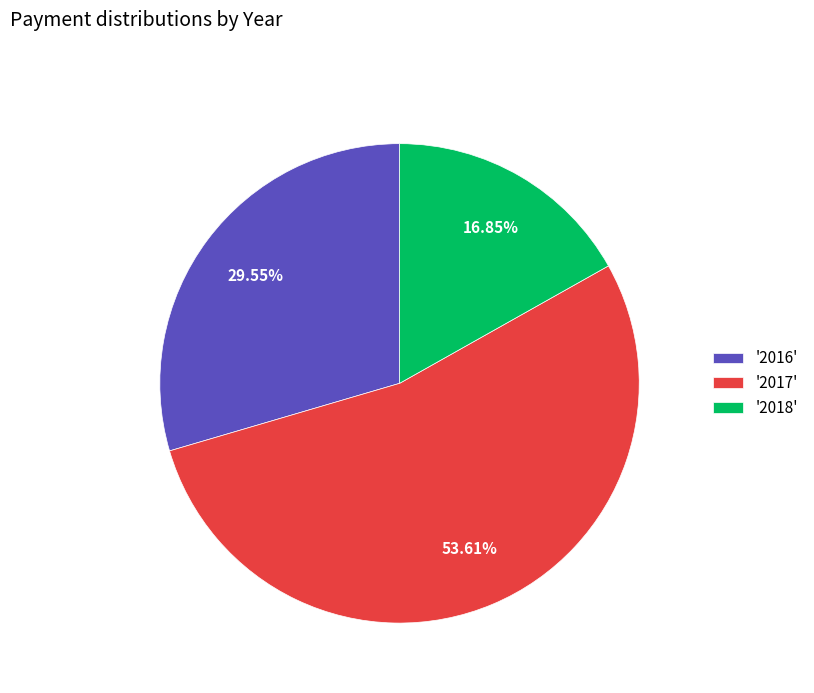

Do '2018' and '2017' together represent more than half of the pie?

Yes